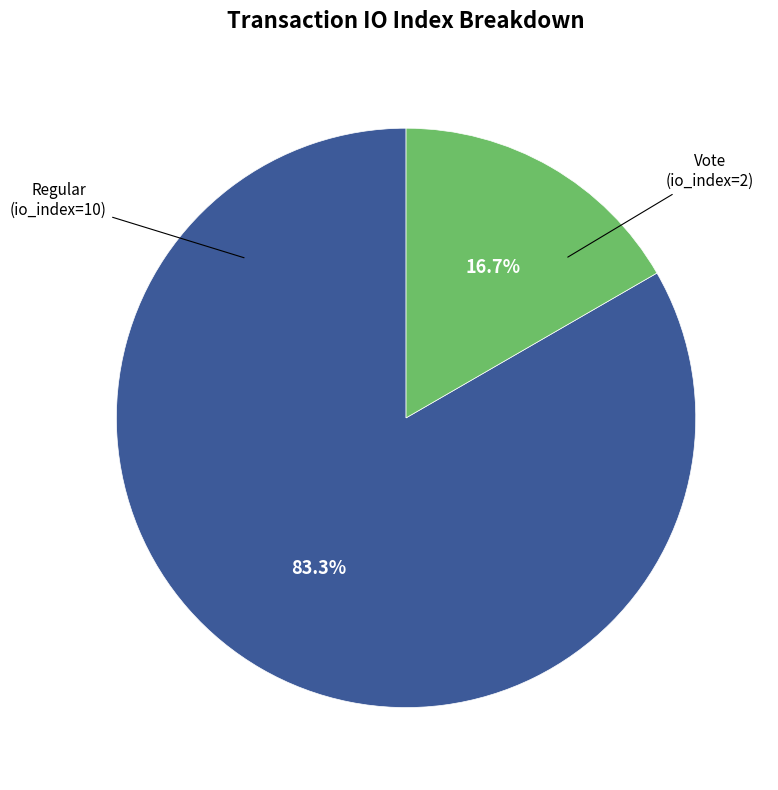

Is there any slice that represents more than half of the pie?

Yes